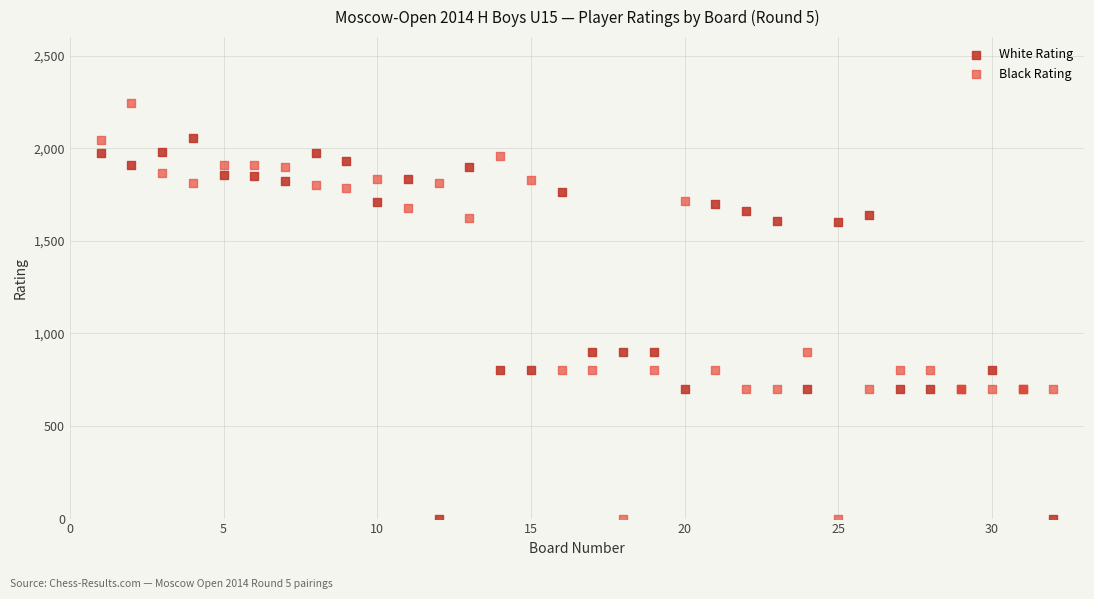

Which series reaches the maximum Y coordinate?

Black Rating